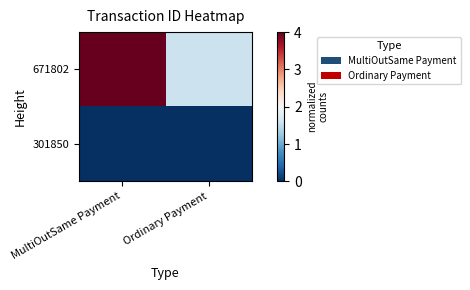

Which series changed the most between MultiOutSame Payment and Ordinary Payment?

671802